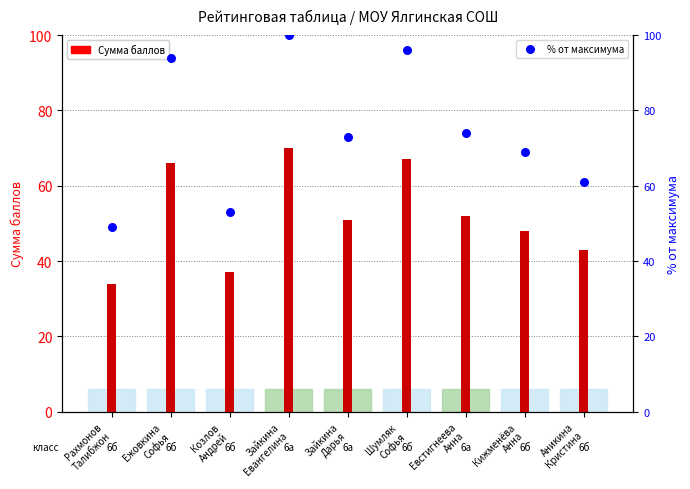

Which series has the widest spread of Y values?

% от максимума